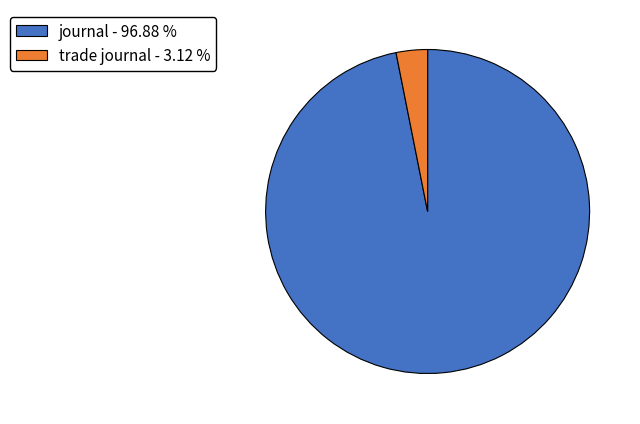

Count the number of slices in the pie.

2